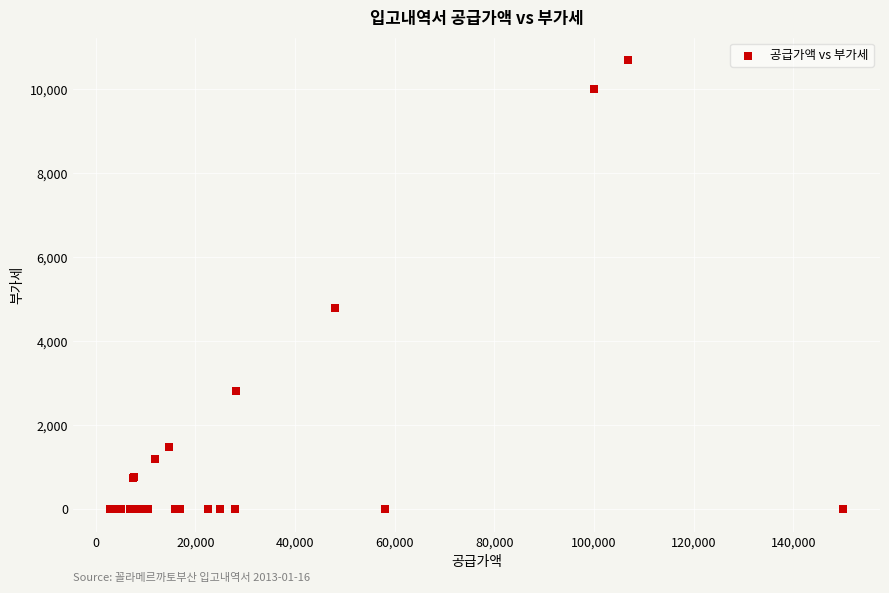

What Y value in the scatter plot is closest to 5345?

4800